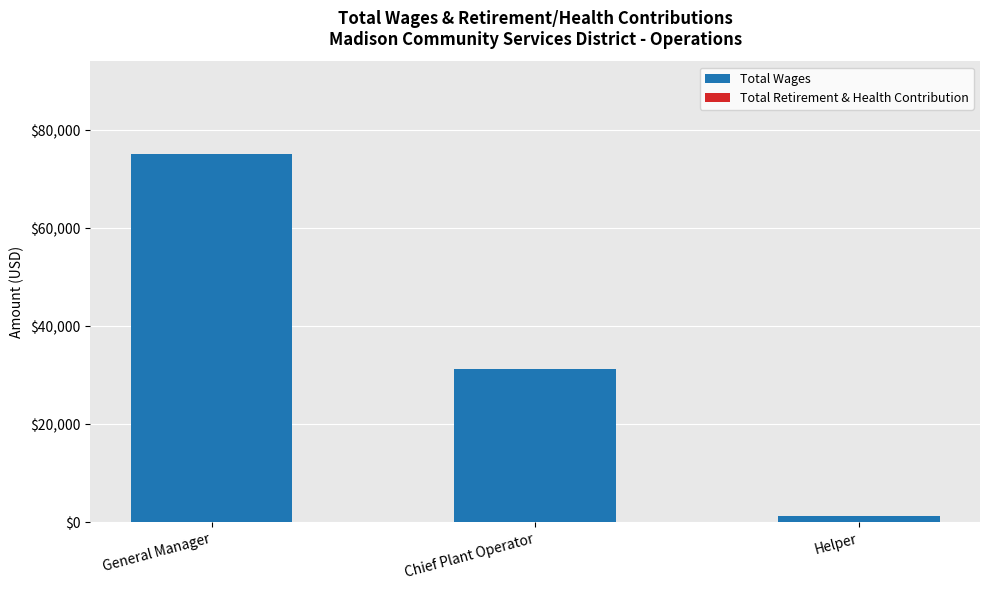

At which category does the chart reach its minimum across all series?

Helper